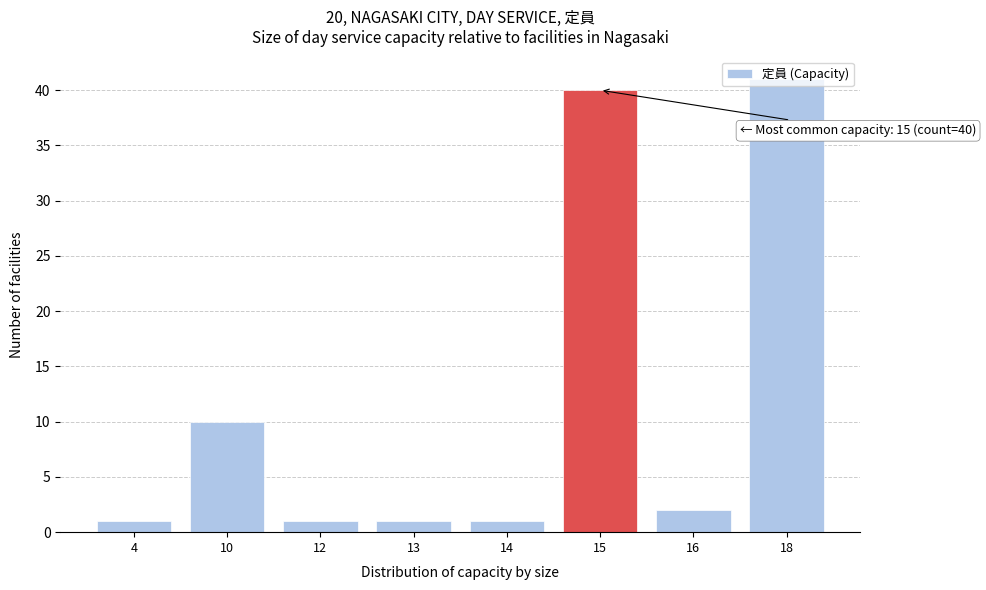

Which category has the highest value across all series?

18